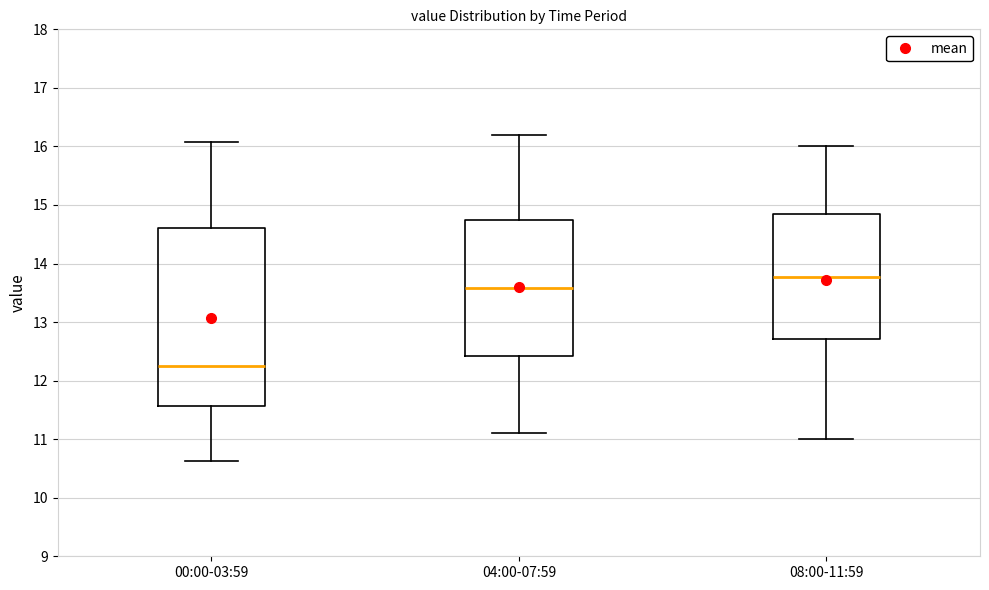

Reading left to right, transcribe this box plot: for each box, give where its median line is, the range the box spans, and where its two whiskers end, as read against the y-axis. The values are not printed on the chart, so give them approximately, as read against the axis.

00:00-03:59: median 12.3, box 11.6 to 14.6, whiskers 10.6 to 16.1
04:00-07:59: median 13.6, box 12.4 to 14.7, whiskers 11.1 to 16.2
08:00-11:59: median 13.8, box 12.7 to 14.9, whiskers 11.0 to 16.0